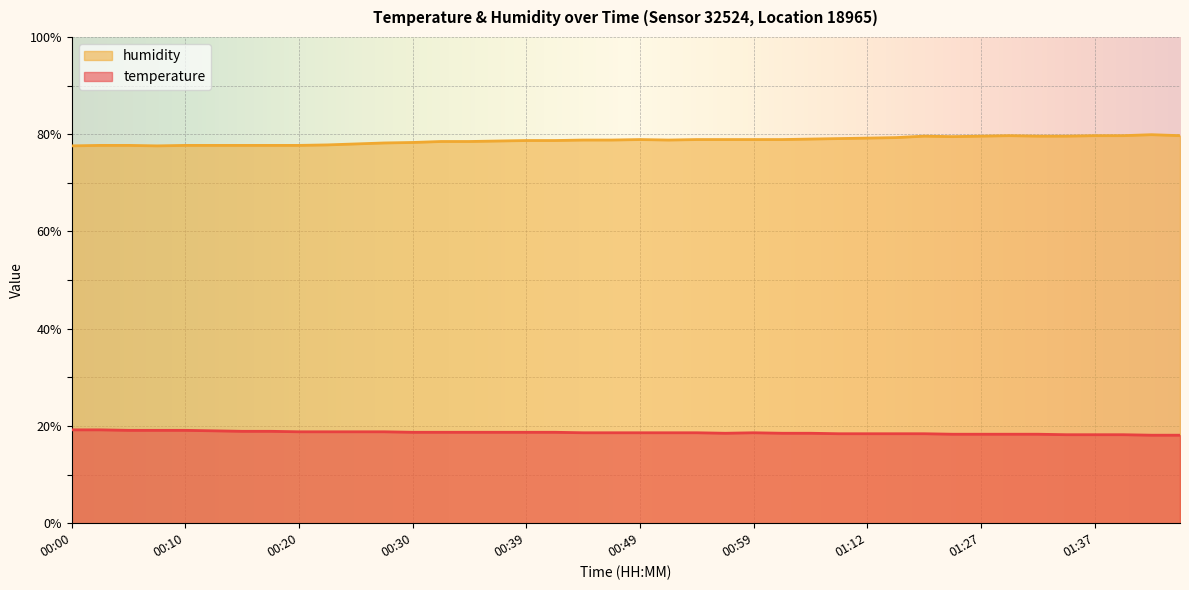

What is the difference between the maximum and second lowest values in the temperature series?

1.1